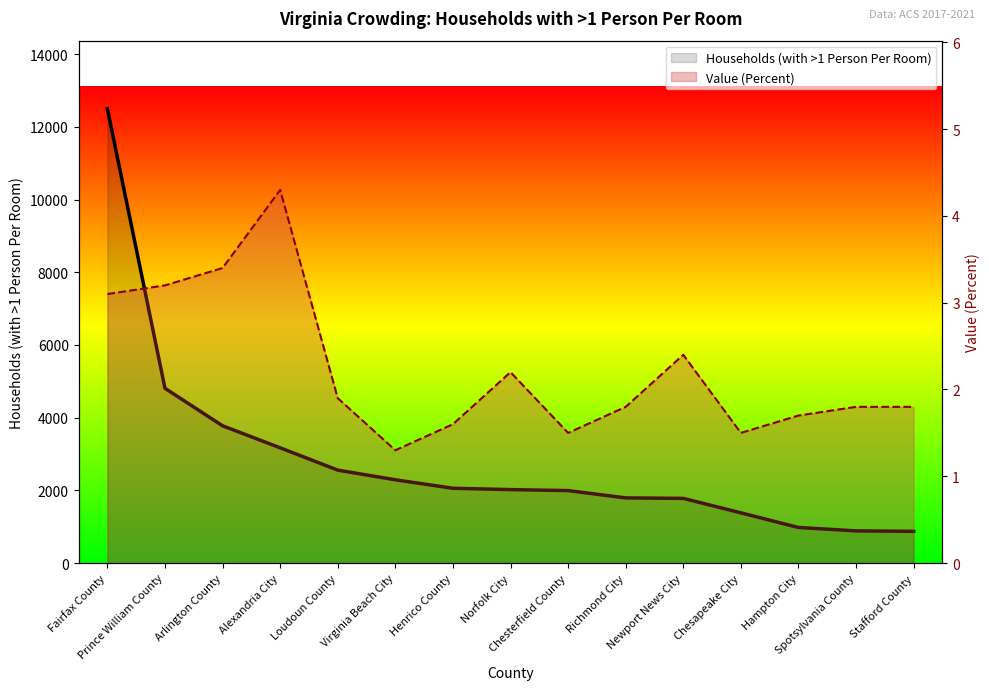

True or false: Households (with >1 Person Per Room) Line and Value (Percent) Line cross at least once.

False